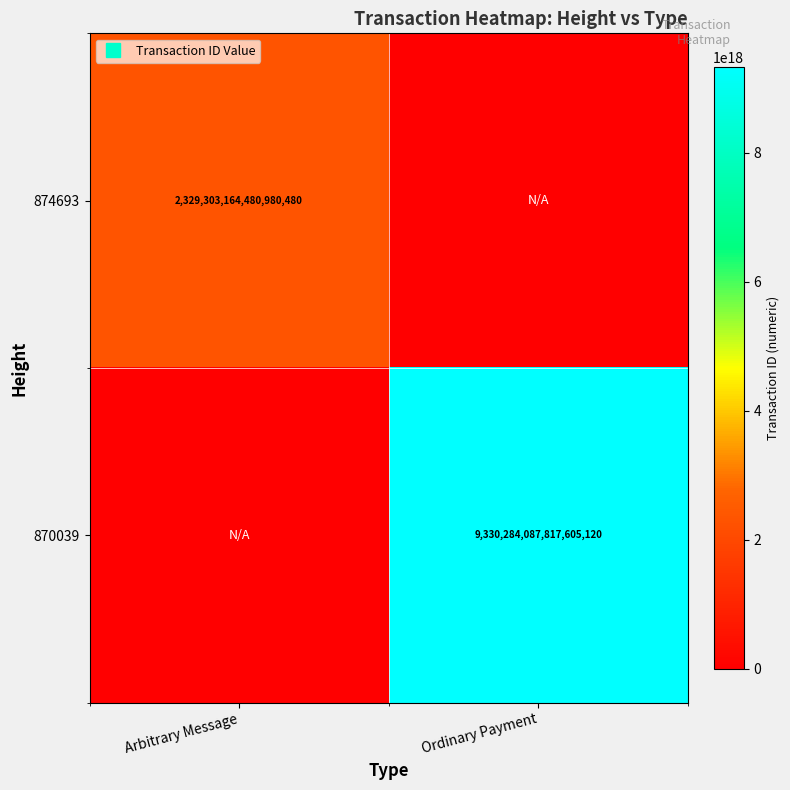

What is the maximum value shown in the chart?

9330284087817605120